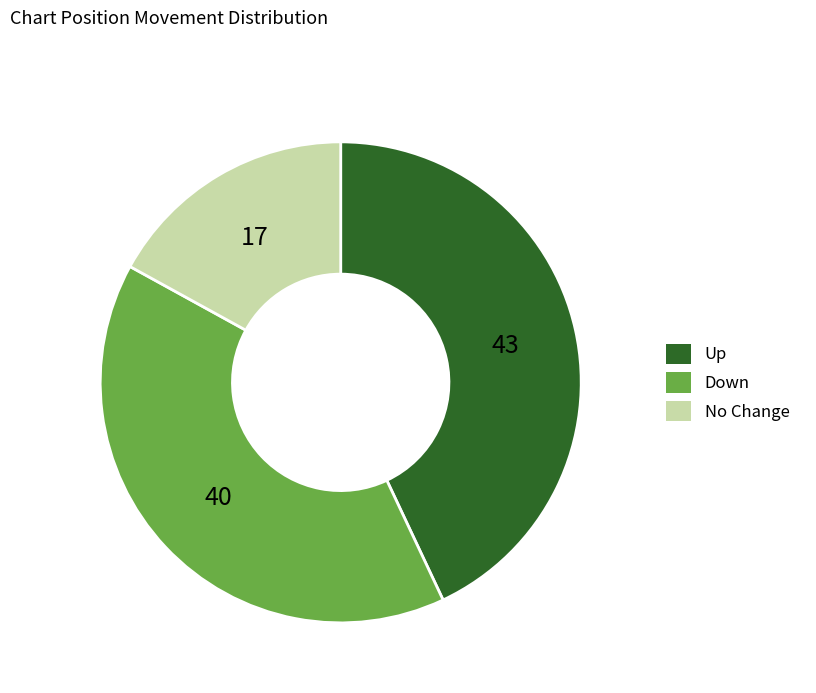

Is there a majority slice in this chart?

No